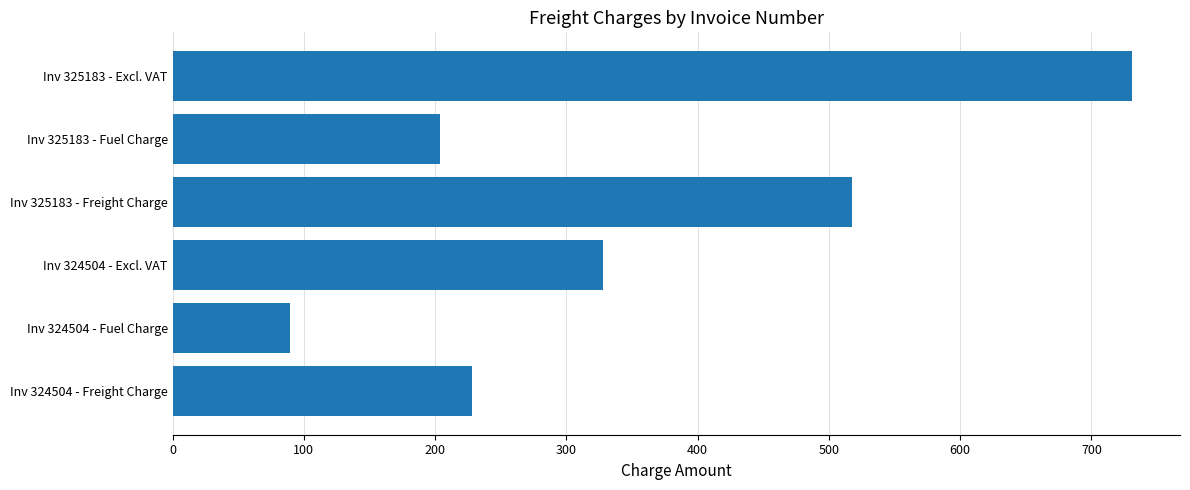

What value does the data have at Inv 325183 - Excl. VAT?

730.9